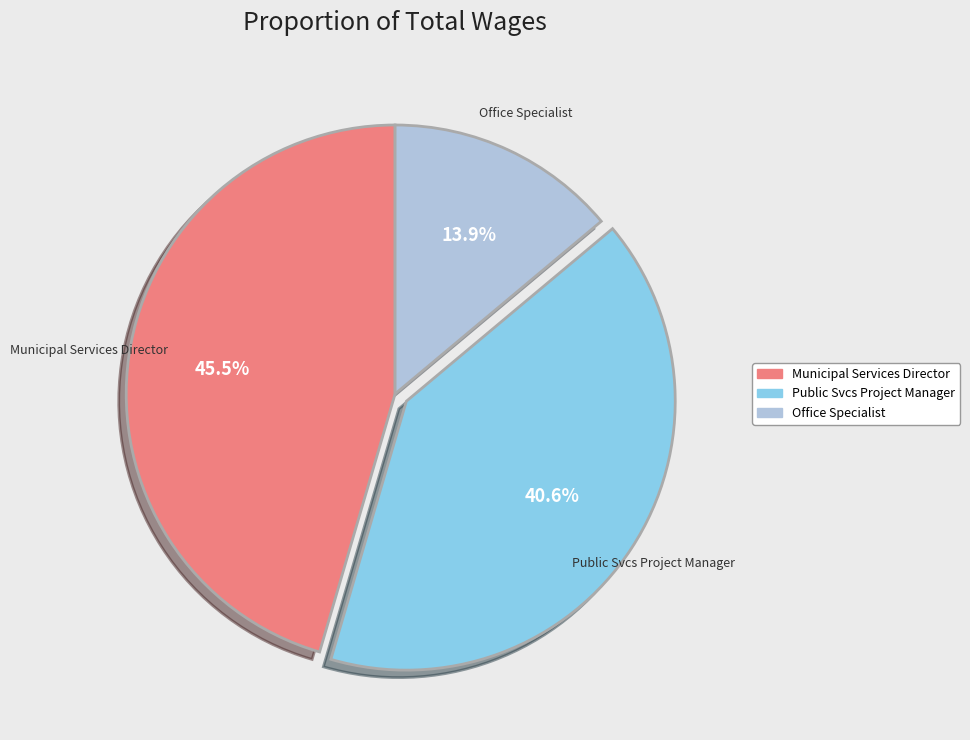

What is the ratio of the value at Office Specialist to the value at Public Svcs Project Manager?

0.3